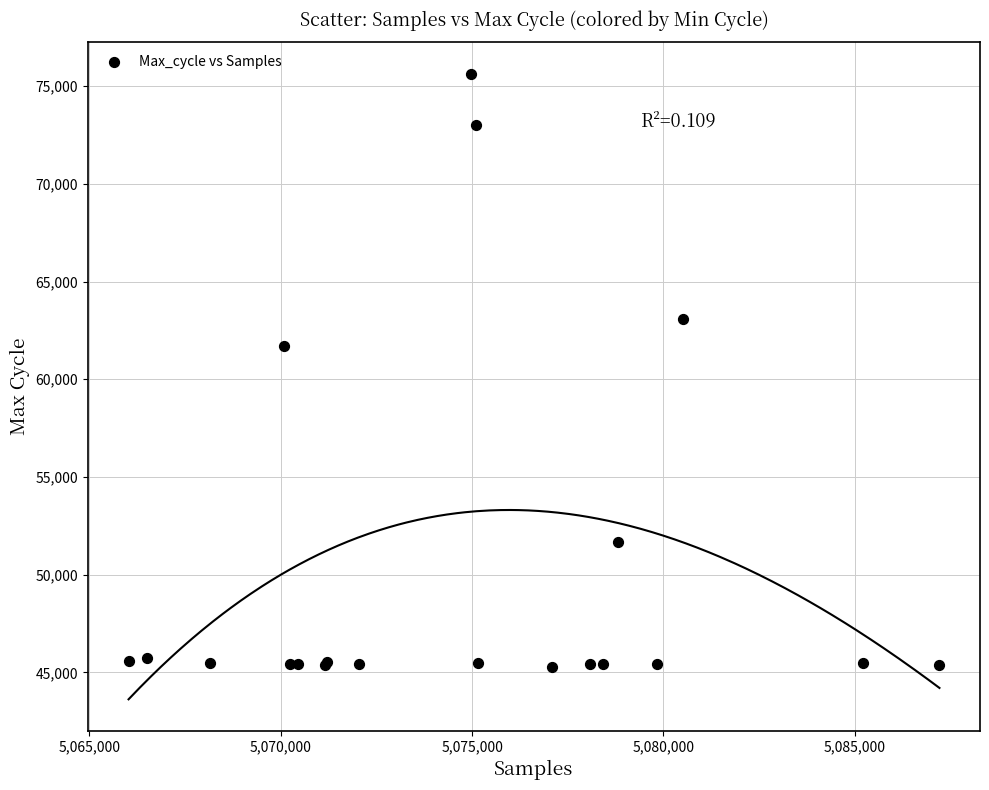

What Y value in the scatter plot is closest to 60470?

61717